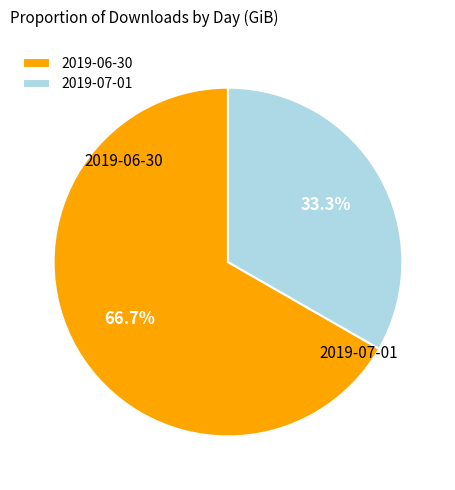

How much of the chart is everything except 2019-07-01?

66.7%